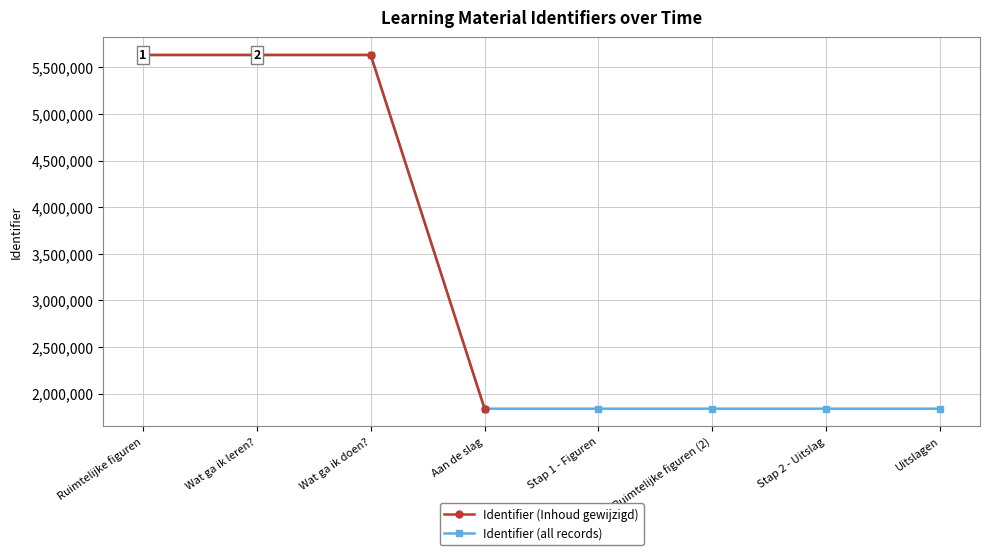

True or false: Identifier (all records) has more than 0 interior local peaks.

True